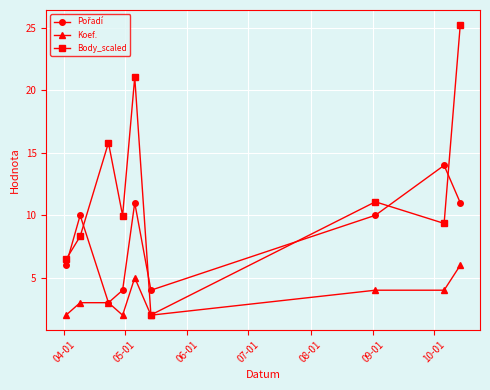

How many categories are shown in the chart?

9